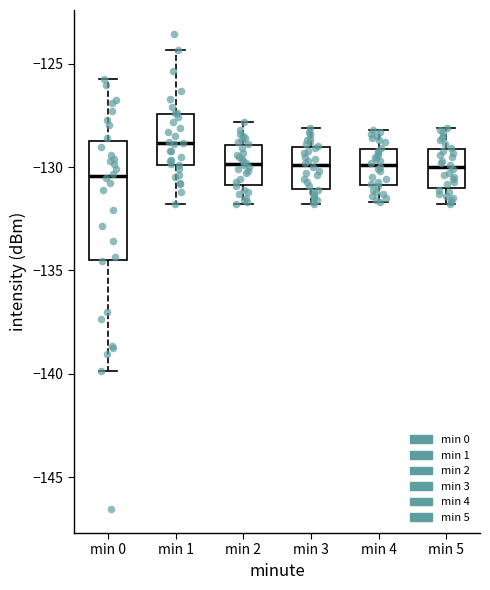

Reading left to right, read every box against the y-axis: the position of its median line, the range the box covers, and the ends of its whiskers. The values are not printed on the chart, so give them approximately, as read against the axis.

min 0: median -130.5, box -134.5 to -128.5, whiskers -140.0 to -126.0
min 1: median -129.0, box -130.0 to -127.5, whiskers -132.0 to -124.5
min 2: median -130.0, box -131.0 to -129.0, whiskers -132.0 to -128.0
min 3: median -130.0, box -131.0 to -129.0, whiskers -132.0 to -128.0
min 4: median -130.0, box -131.0 to -129.0, whiskers -131.5 to -128.0
min 5: median -130.0, box -131.0 to -129.0, whiskers -132.0 to -128.0